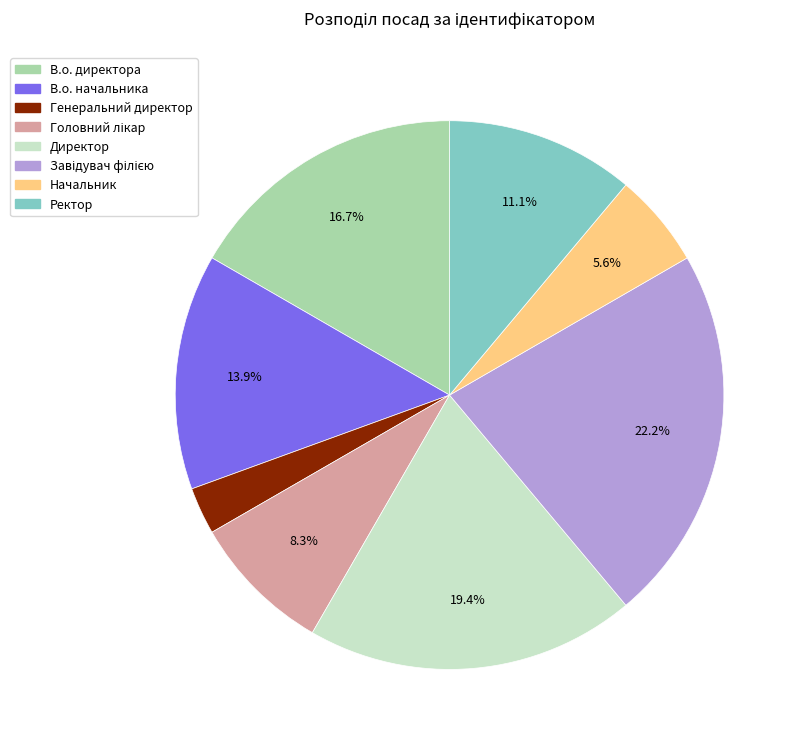

How many segments does this pie chart have?

8